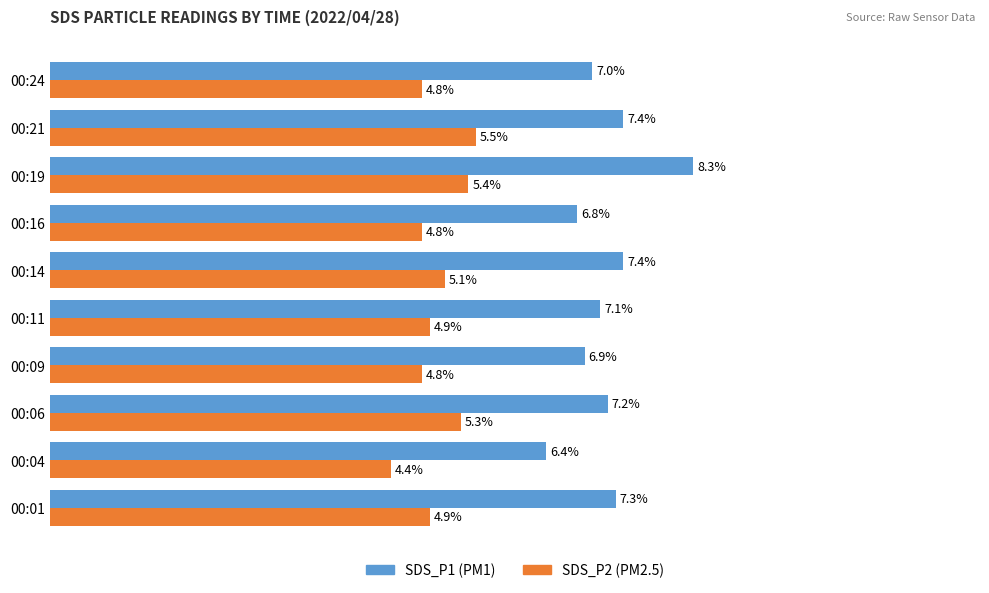

At which category is the sum across all series the highest?

00:19